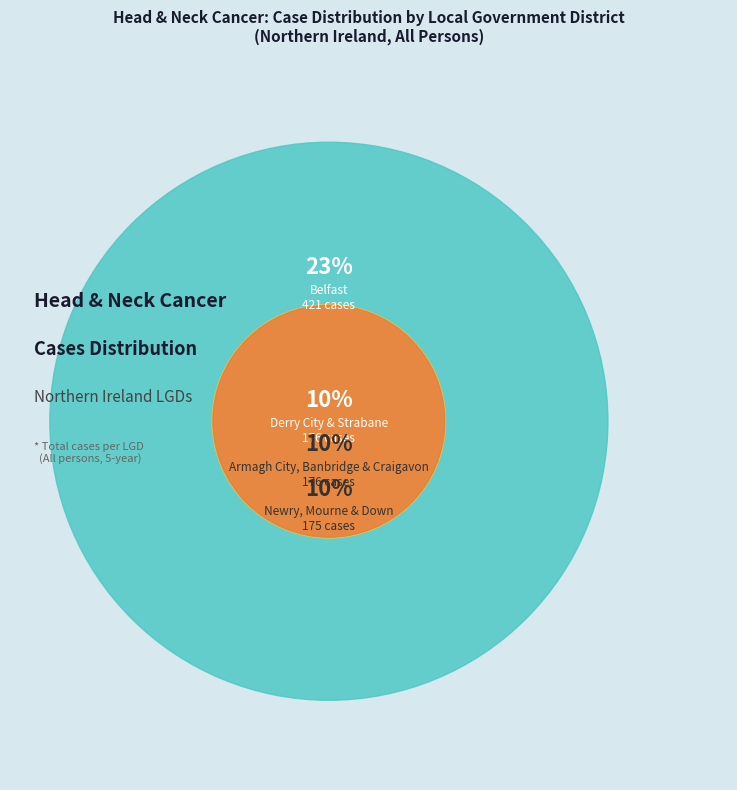

What percentage is the Causeway Coast & Glens slice, to the nearest percent?

6%